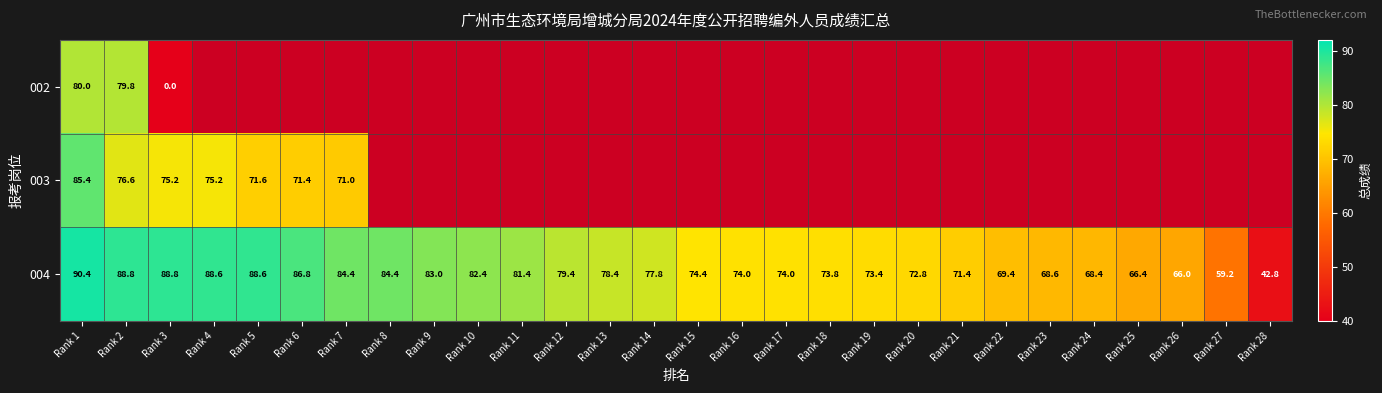

What is the highest value of the 004 series?

90.4